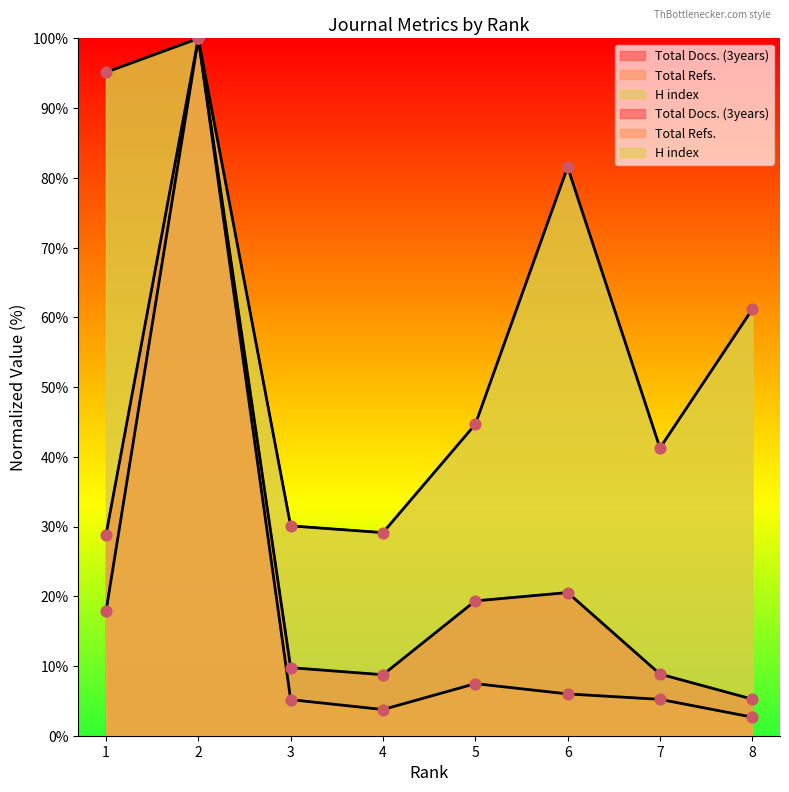

Is the value of Total Refs. at 3 greater than the value of Total Docs. (3years) at 2?

No